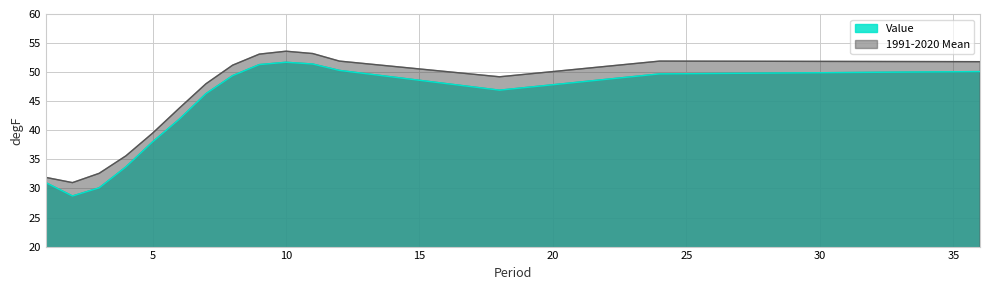

At which label is 1991-2020 Mean closest to 42?

6